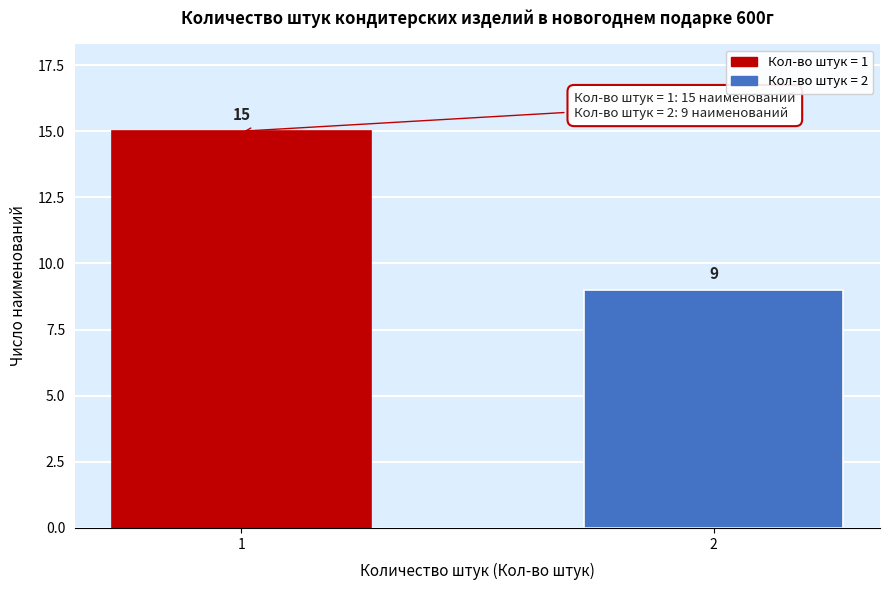

Reading left to right, list all the values displayed in this chart.

1=15	2=9